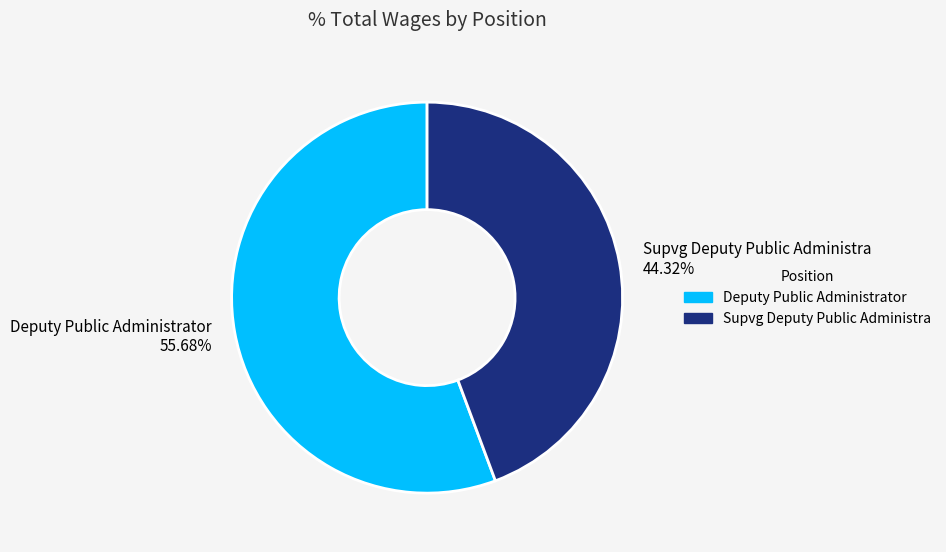

Which has a higher value, Deputy Public Administrator or Supvg Deputy Public Administra?

Deputy Public Administrator